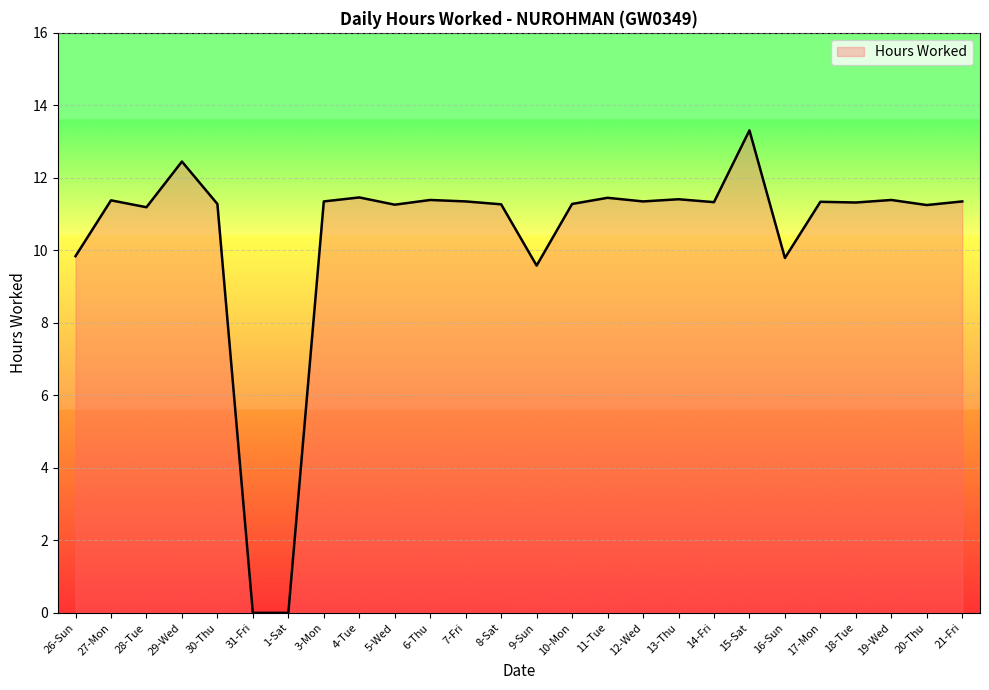

What is the ratio of the value at 6-Thu to the value at 28-Tue?

1.0